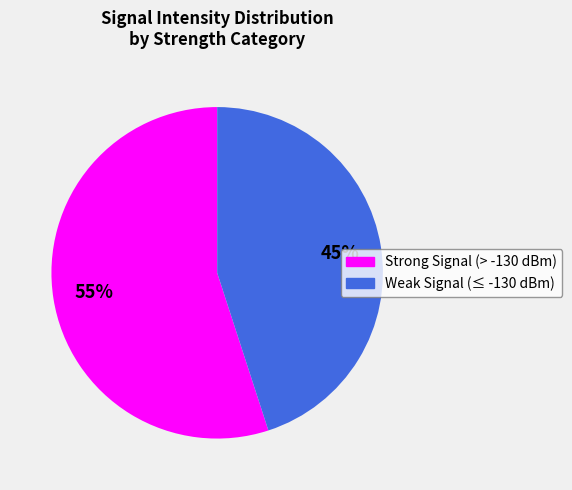

Is there any slice that represents more than half of the pie?

Yes